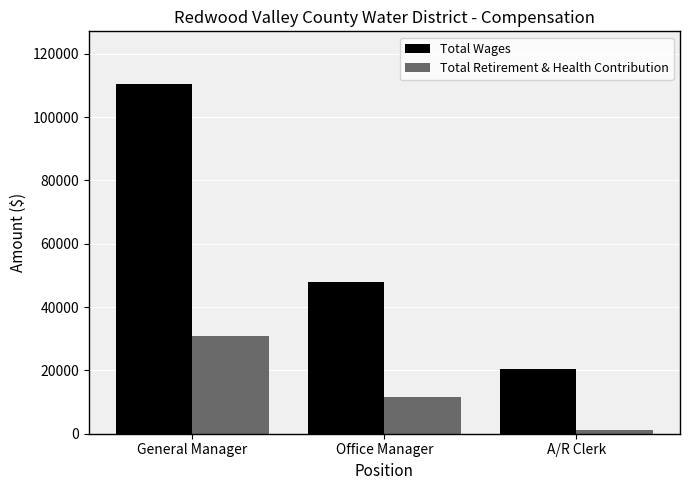

Which series has the largest range (max minus min)?

Total Wages